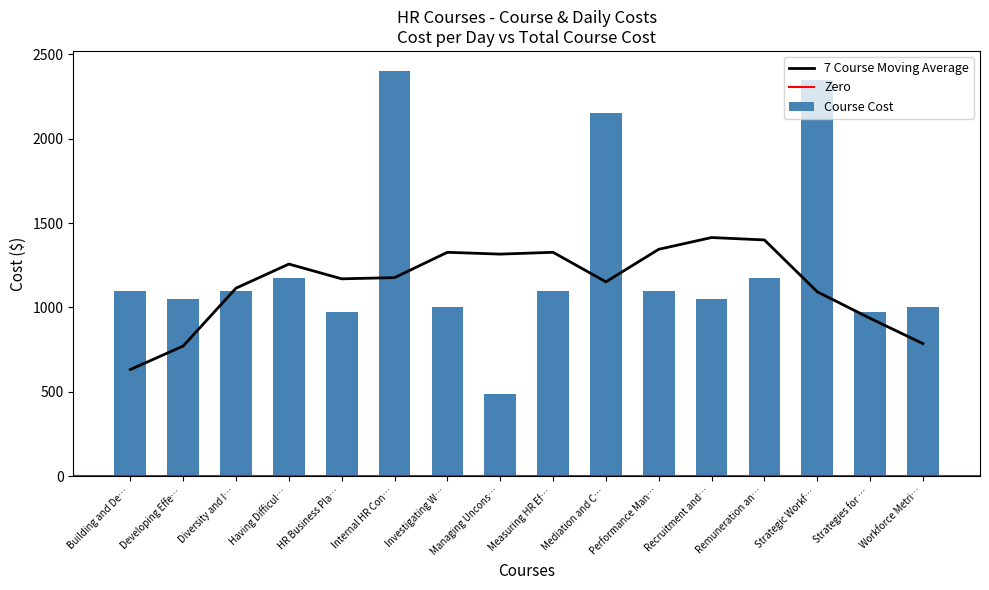

What is the approximate value of Course Cost at Developing Effe…?

1050.0